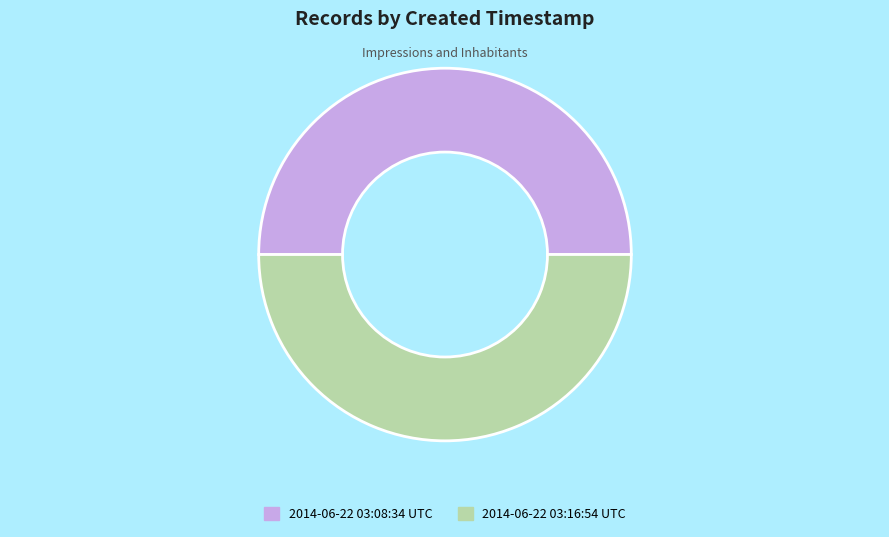

Approximately how many times larger is the value at 2014-06-22 03:16:54 UTC compared to 2014-06-22 03:08:34 UTC?

1.0